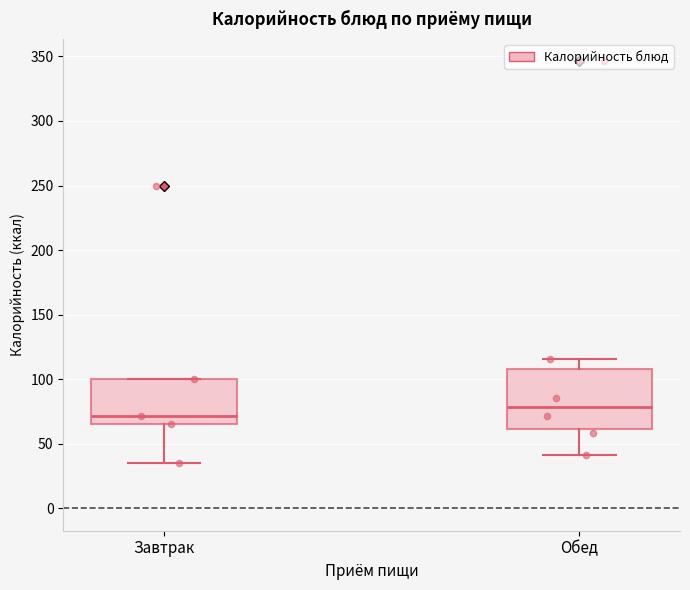

Reading left to right, transcribe this box plot: for each box, give where its median line is, the range the box spans, and where its two whiskers end, as read against the y-axis. The values are not printed on the chart, so give them approximately, as read against the axis.

Завтрак: median 70, box 65 to 100, whiskers 35 to 100
Обед: median 80, box 60 to 110, whiskers 40 to 115